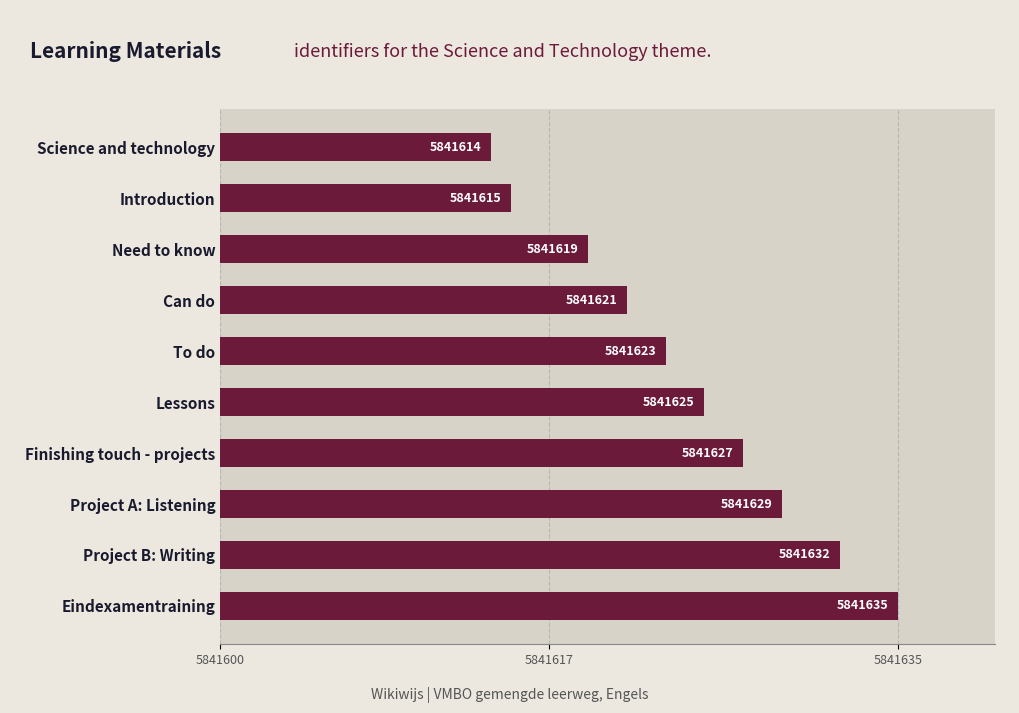

How many data points are less than 25?

5